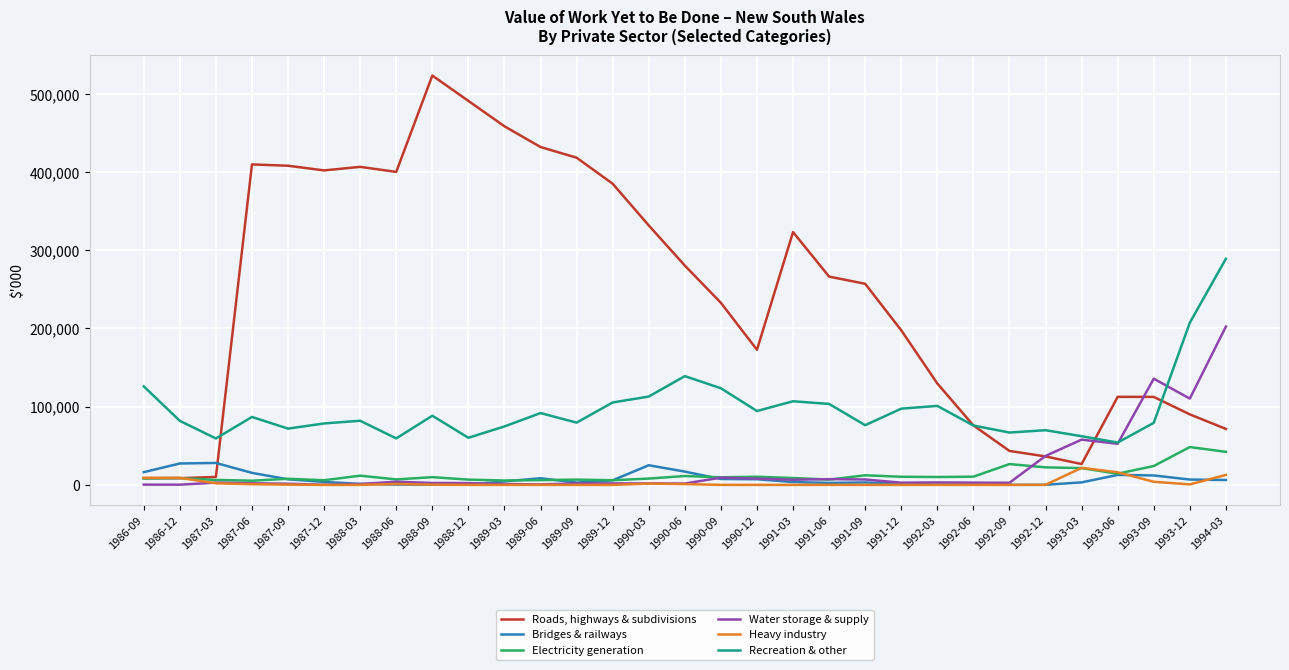

The value of Recreation & other at 1992-03 is 41304. True or false?

False